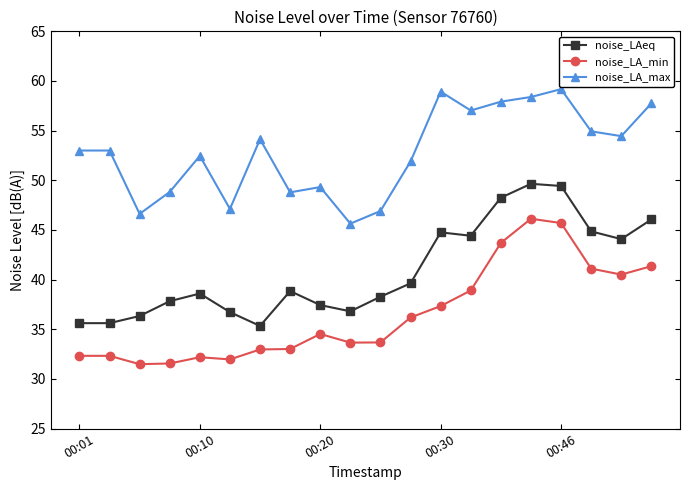

List the series in order of their overall mean, lowest first.

noise_LA_min, noise_LAeq, noise_LA_max